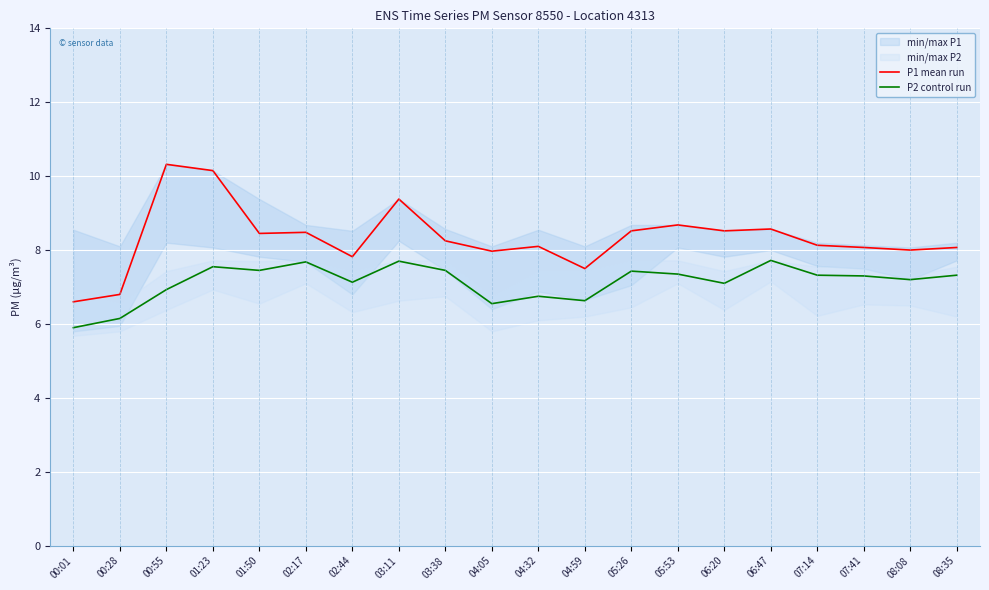

Between 03:38 and 06:47, which is larger?

06:47